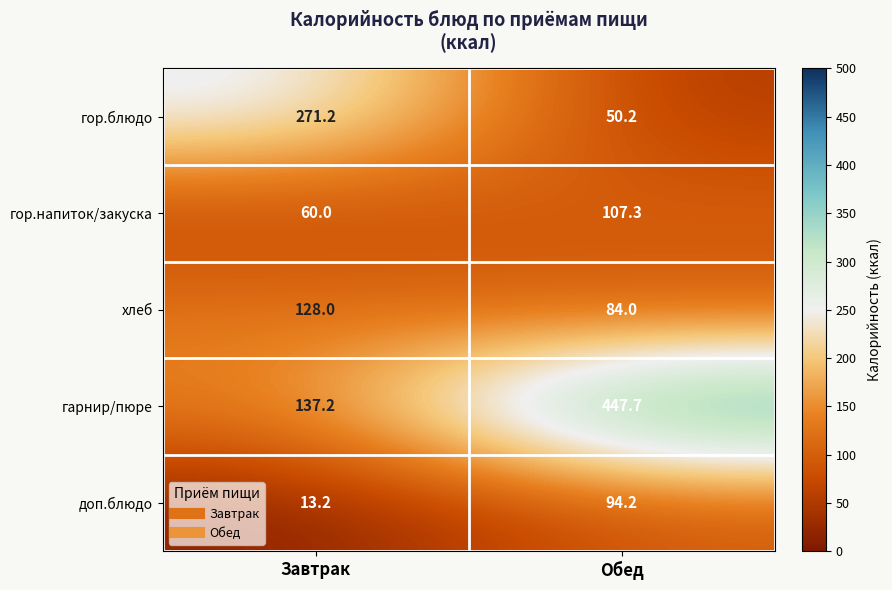

Which series has the largest total across all categories?

гарнир/пюре